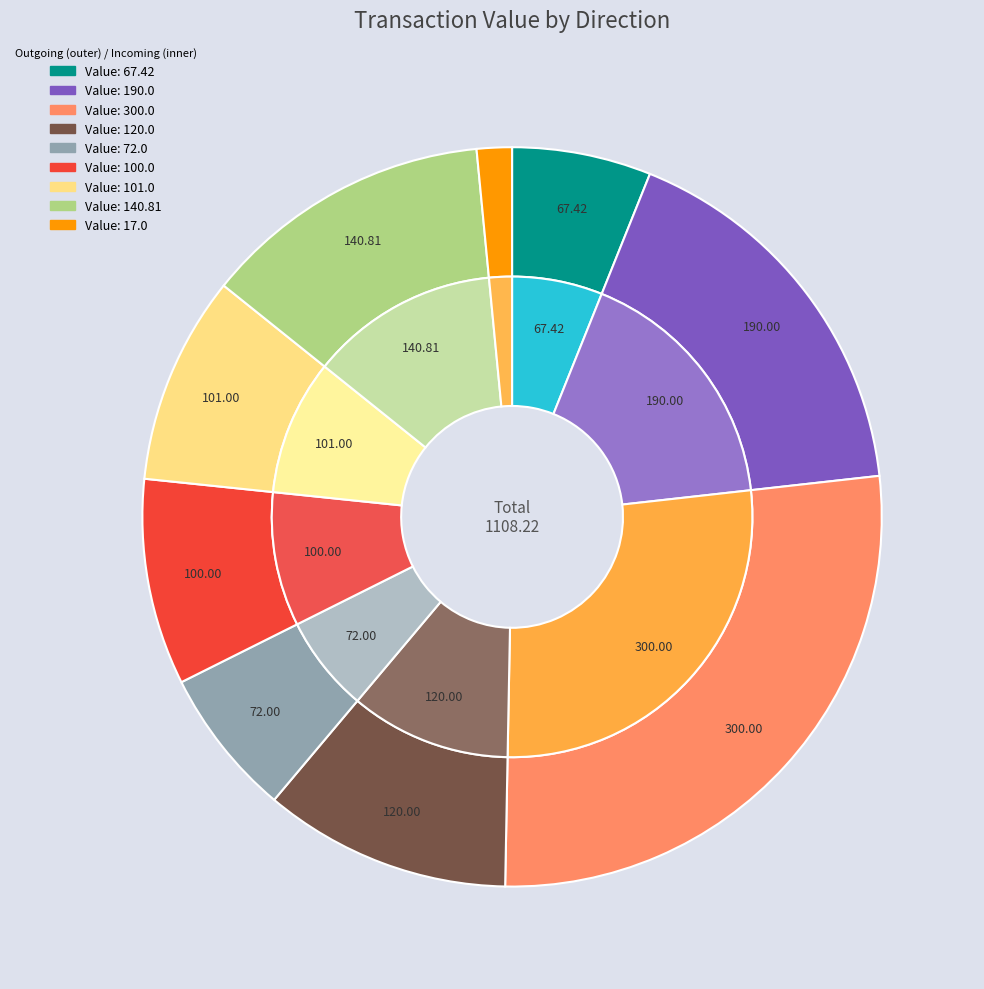

Count the number of slices in the pie.

18